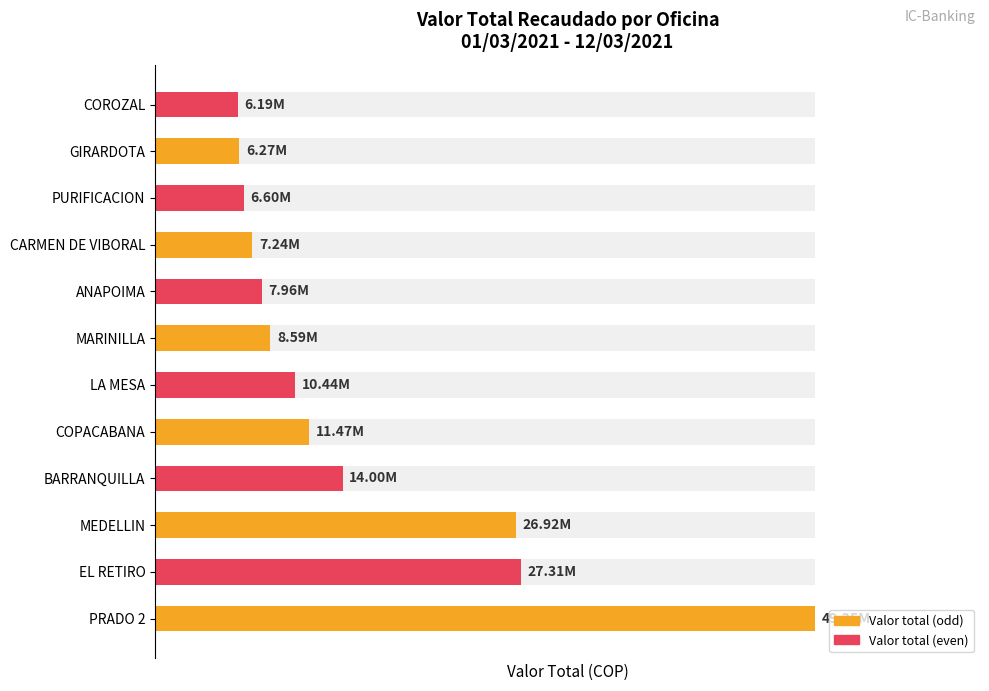

What is the smallest value displayed?

6187000